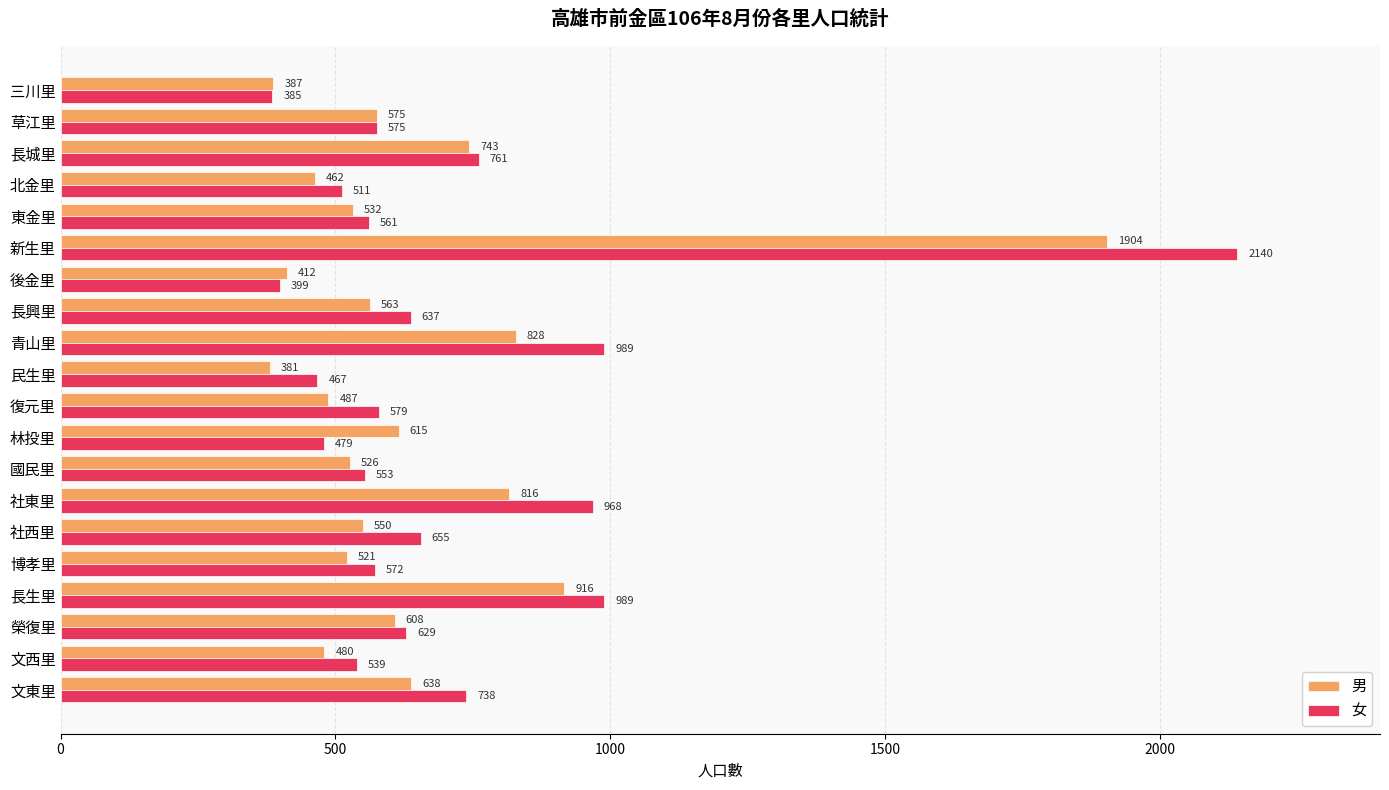

Which series has the widest spread of values?

女